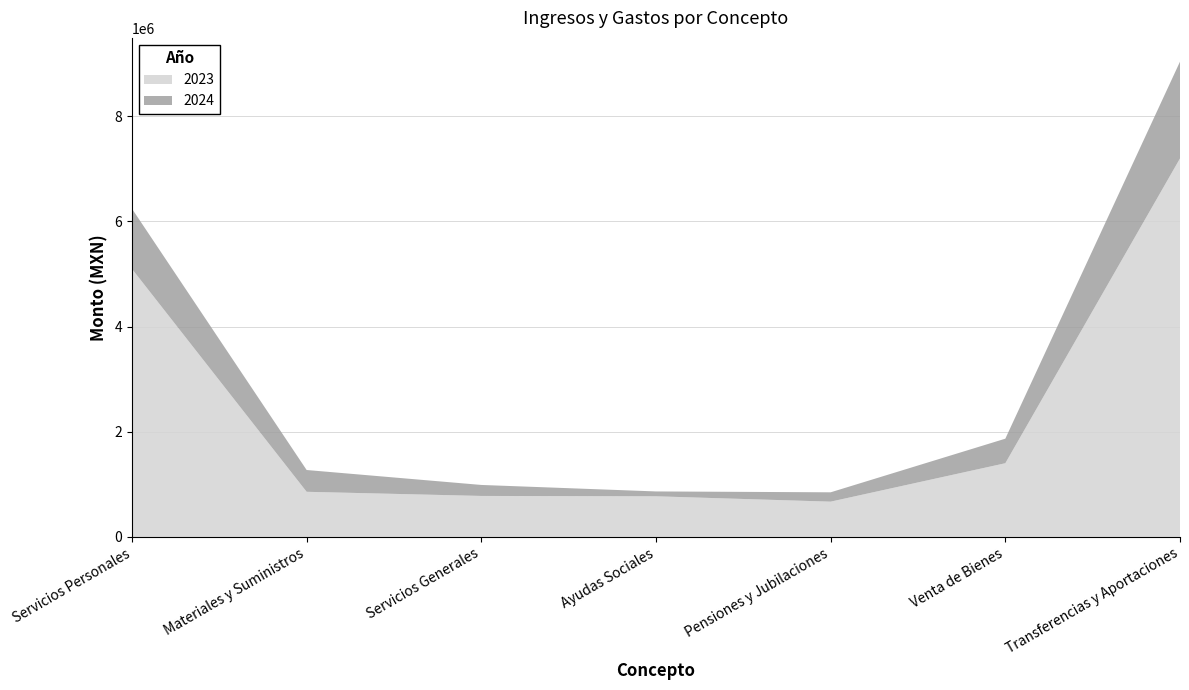

Reading left to right, extract all data points from this chart.

2024: 1144619.7	414241.6	209078.7	92360.1	177689.7	466432.5	1840586.0
2023: 5097138.7	858090.7	779203.6	772453.3	670558.3	1401508.5	7197706.1